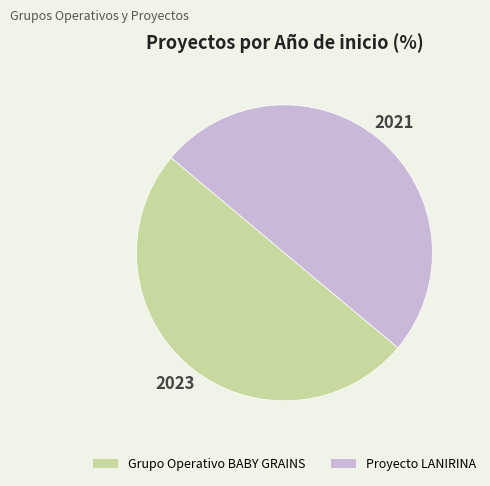

The Grupo Operativo BABY GRAINS slice represents 50% of the pie. True or false?

True